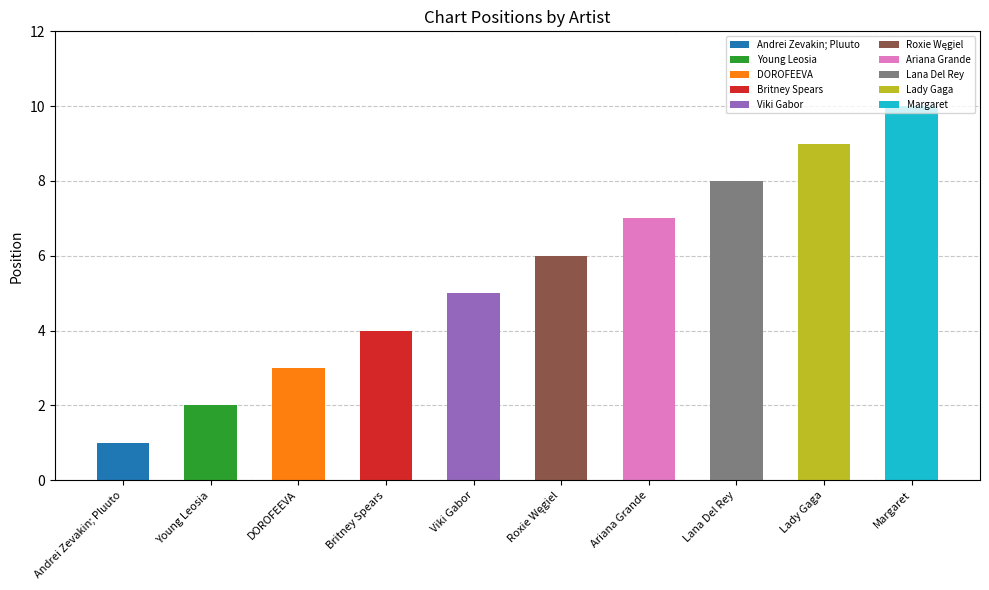

What is the difference between the maximum and minimum values?

9